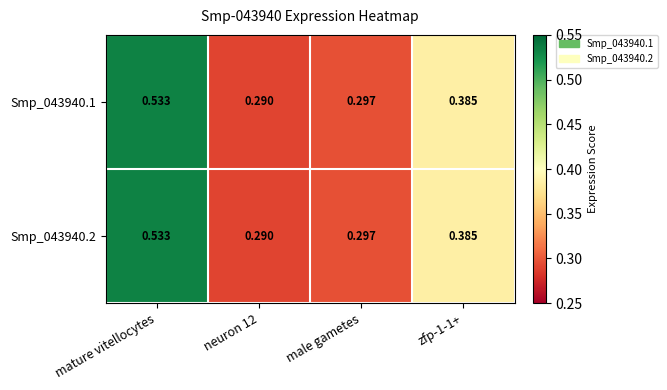

Is the value of Smp_043940.1 at mature vitellocytes greater than the value of Smp_043940.2 at male gametes?

Yes